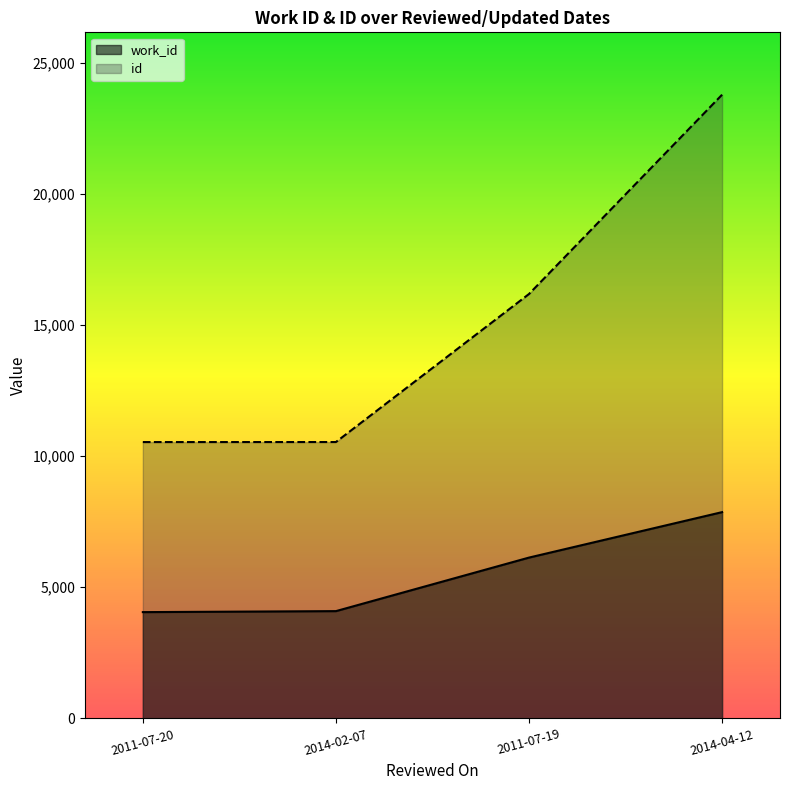

What are all the series names shown in the legend?

work_id, id